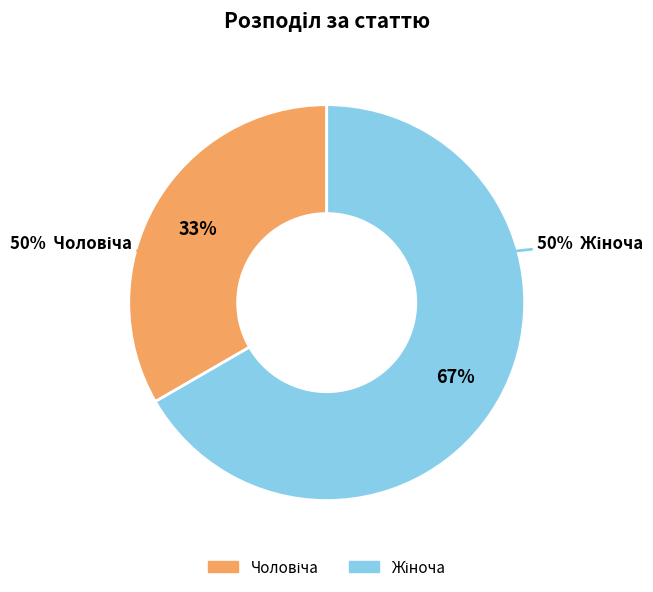

Do Чоловіча and Жіноча together represent more than half of the pie?

Yes